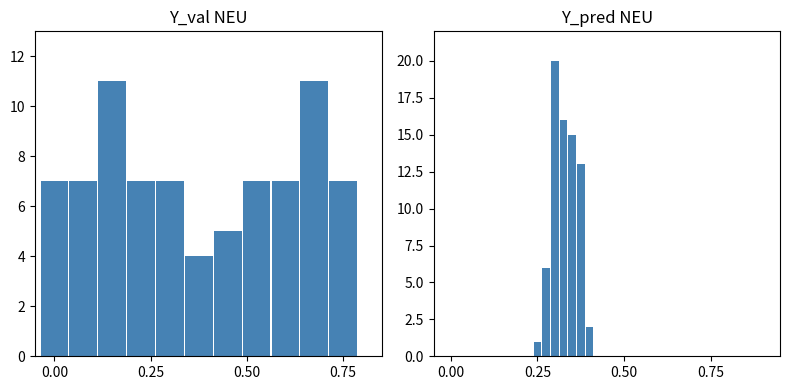

The FUNCTIONAL MOVEMENT series shows 2 at Elbow&wrist&hand. True or false?

False